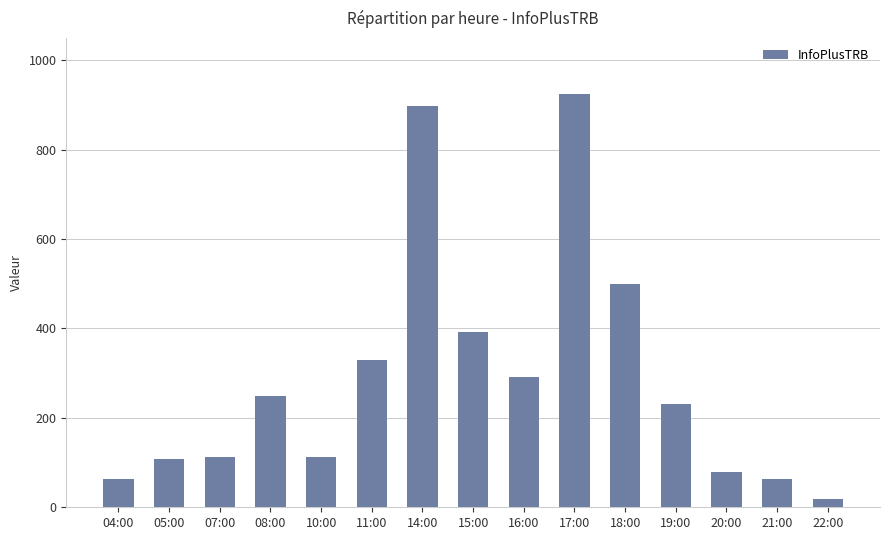

What is the approximate value at 11:00, to the nearest 10?

330